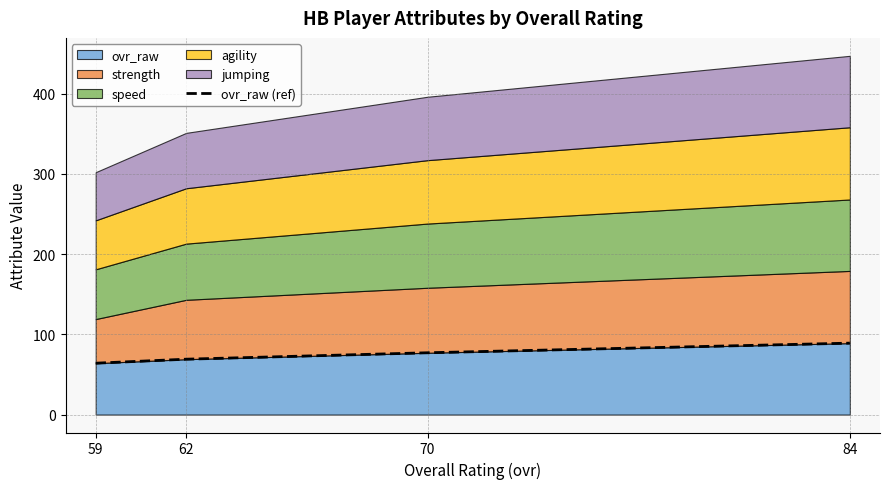

Which label corresponds to the largest value in the chart?

84